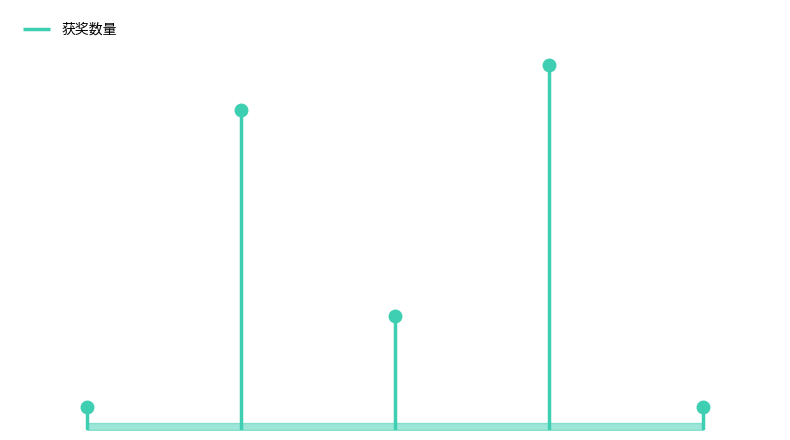

How many data points are less than 5?

2